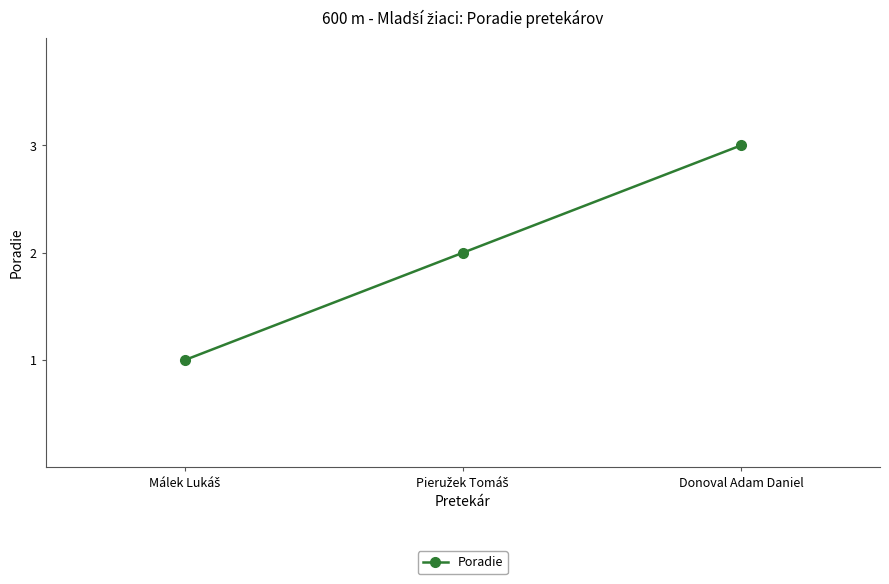

What is the label of the 1st point from the right?

Donoval Adam Daniel